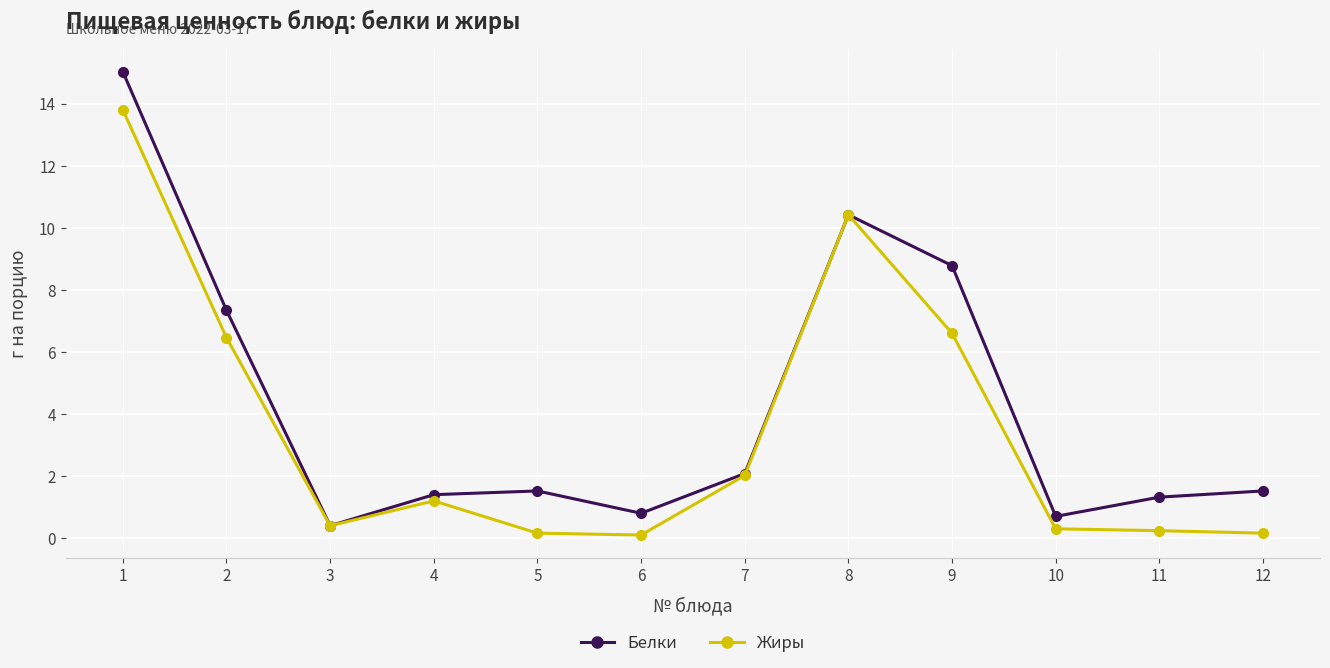

Does the chart display data point markers on the line(s)?

Yes